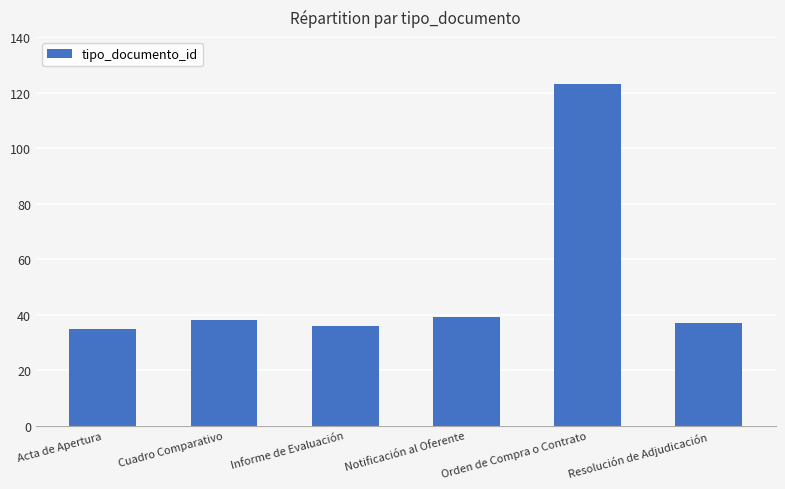

What is the label of the 2nd bar from the left?

Cuadro Comparativo